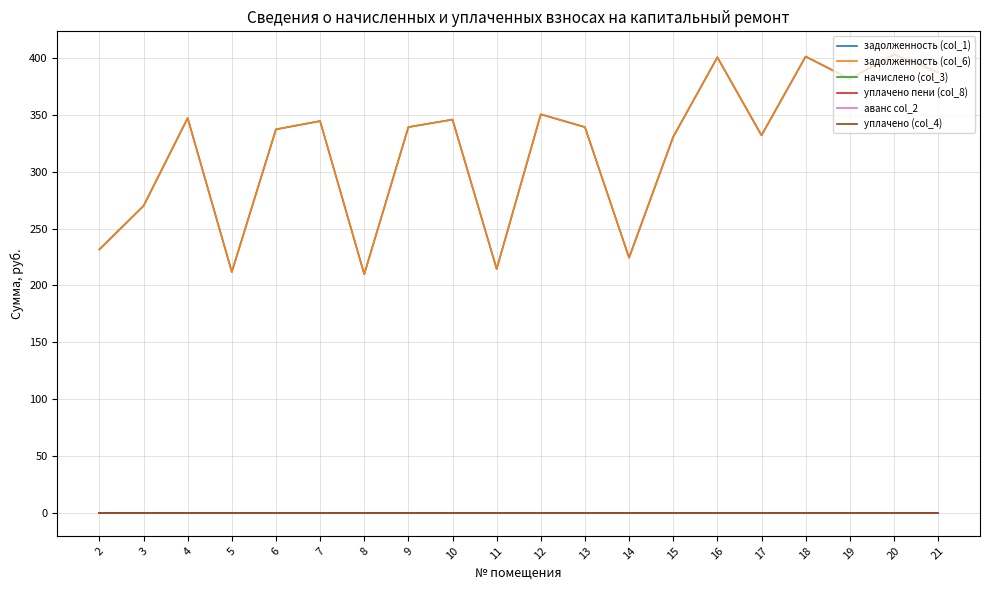

Is it true that задолженность (col_6) equals 543.7 at 12?

False